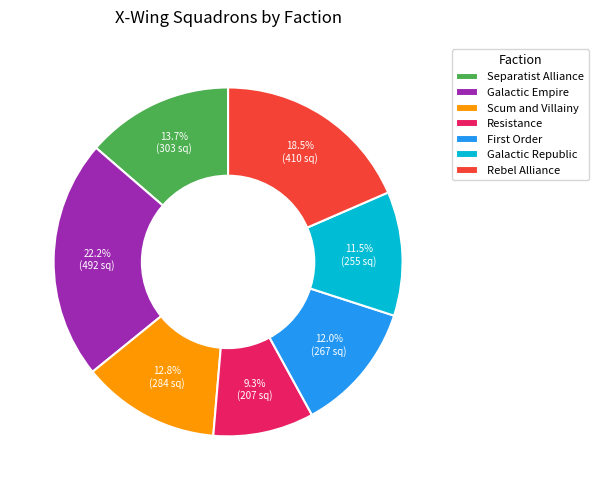

What is the largest slice in the pie chart?

Galactic Empire